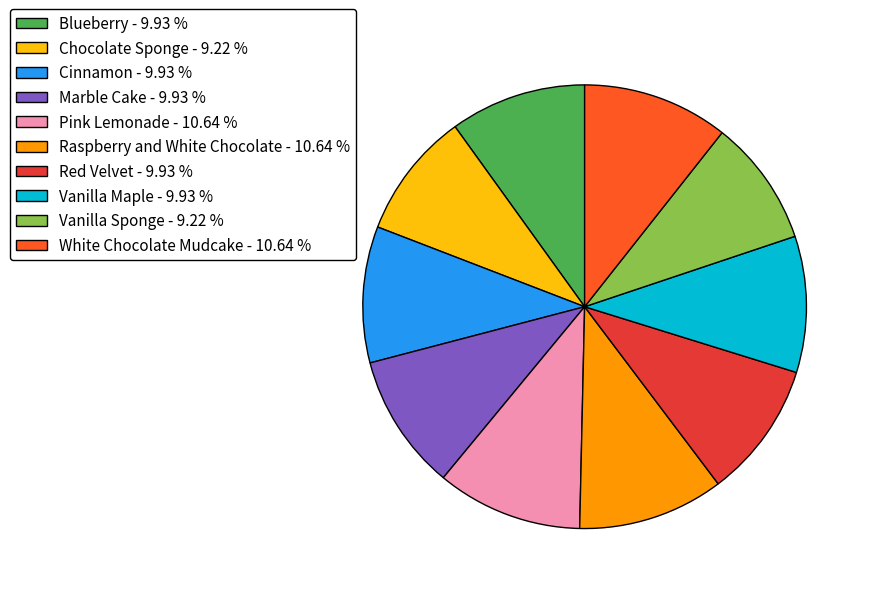

Is the sum of Marble Cake - 9.93 % and Blueberry - 9.93 % greater than half?

No